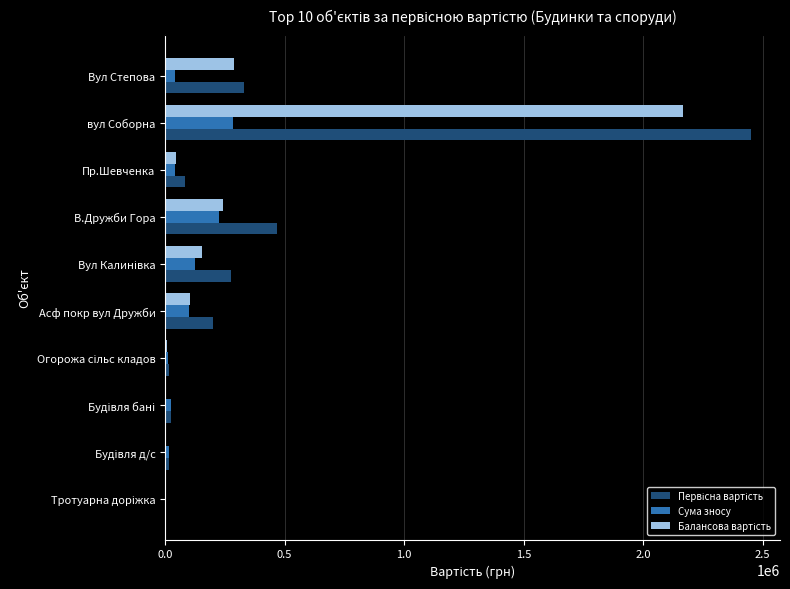

What is the total value across all series at В.Дружби Гора?

932860